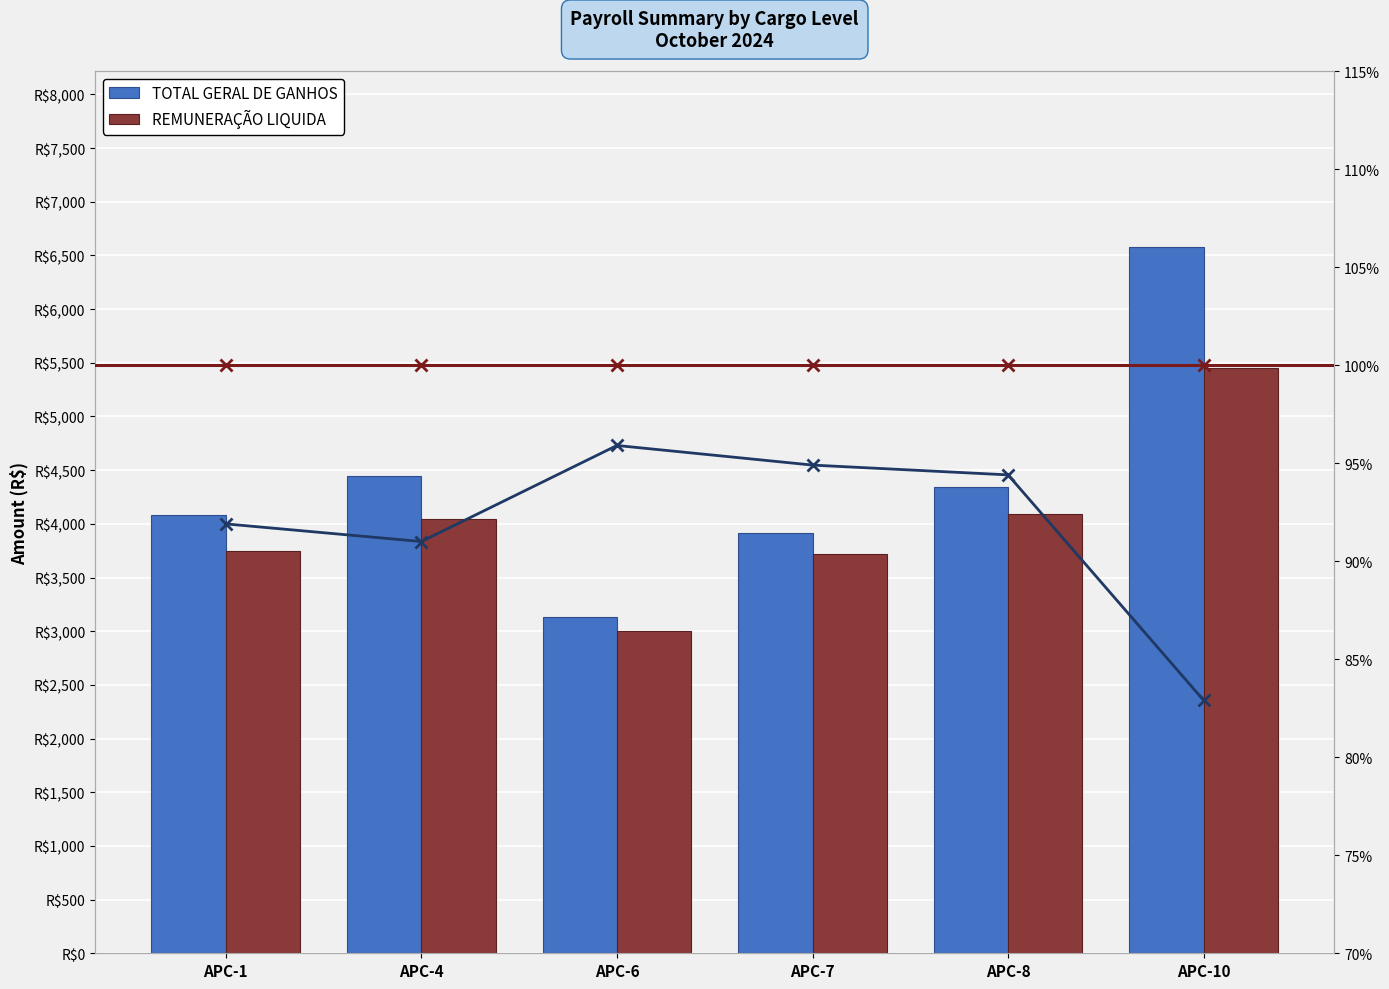

What is the difference between the highest and lowest values at APC-7?

3821.2